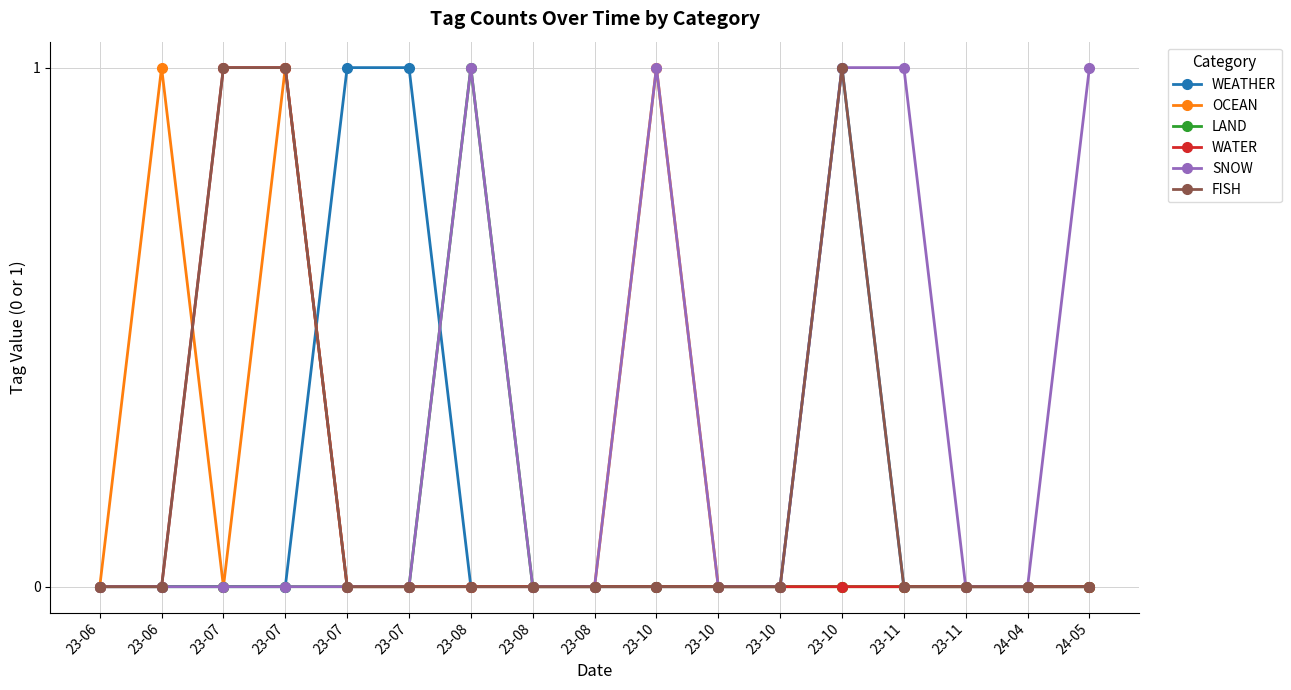

True or false: LAND and OCEAN intersect in this chart.

False